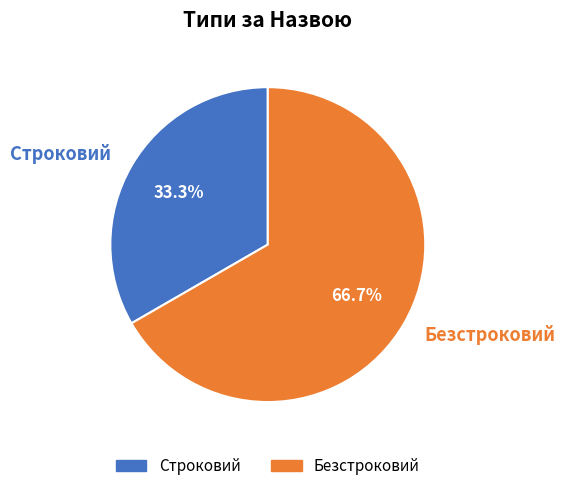

Which category has the biggest portion of the pie?

Безстроковий